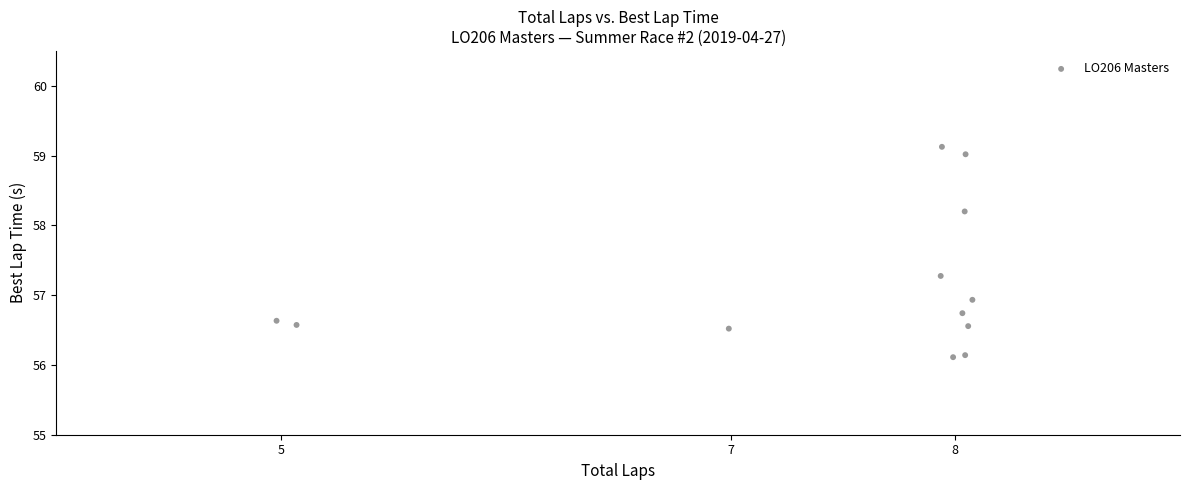

What Y value in the scatter plot is closest to 57?

56.9